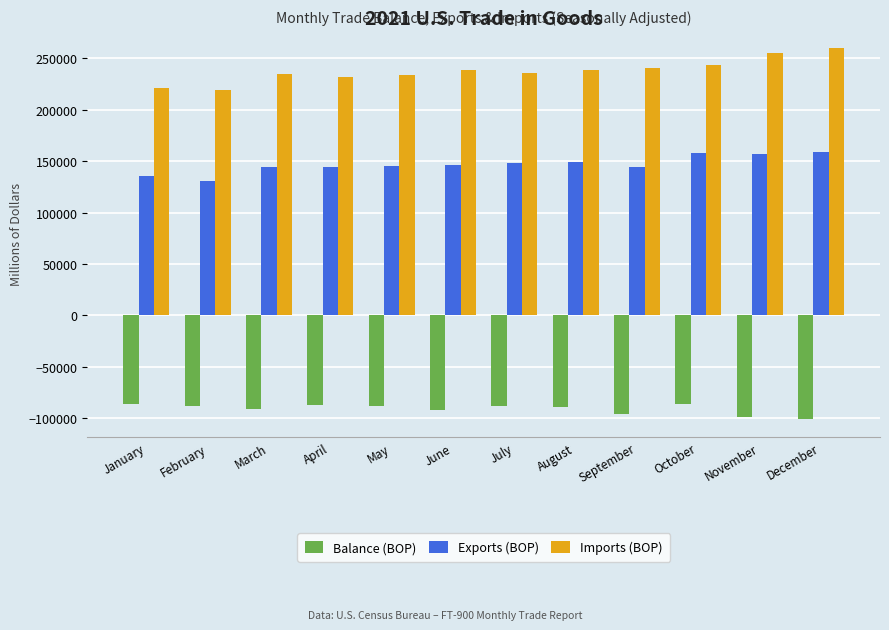

What is the highest value of the Exports (BOP) series?

159372